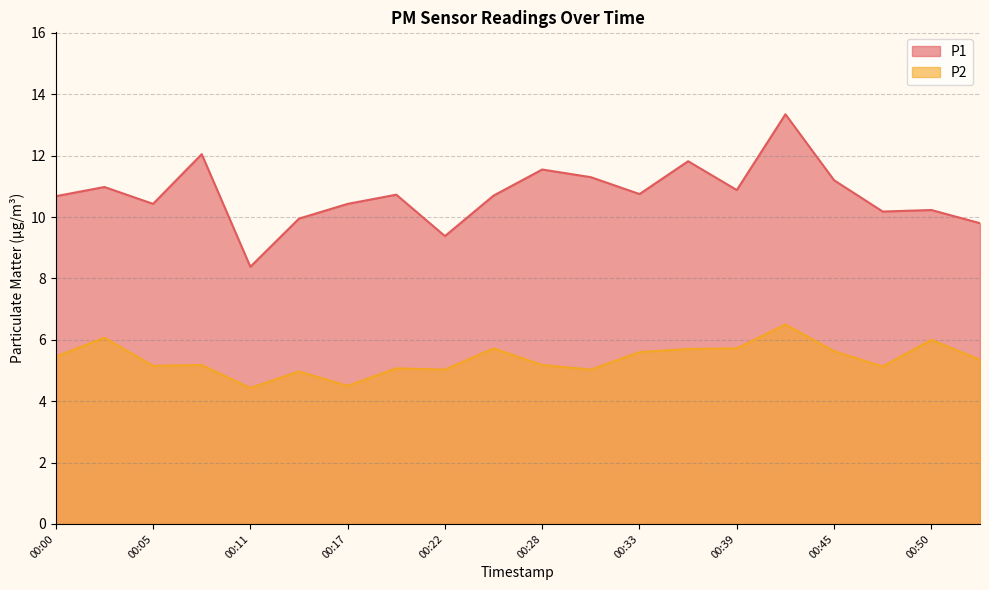

Which series has the largest total across all categories?

P1